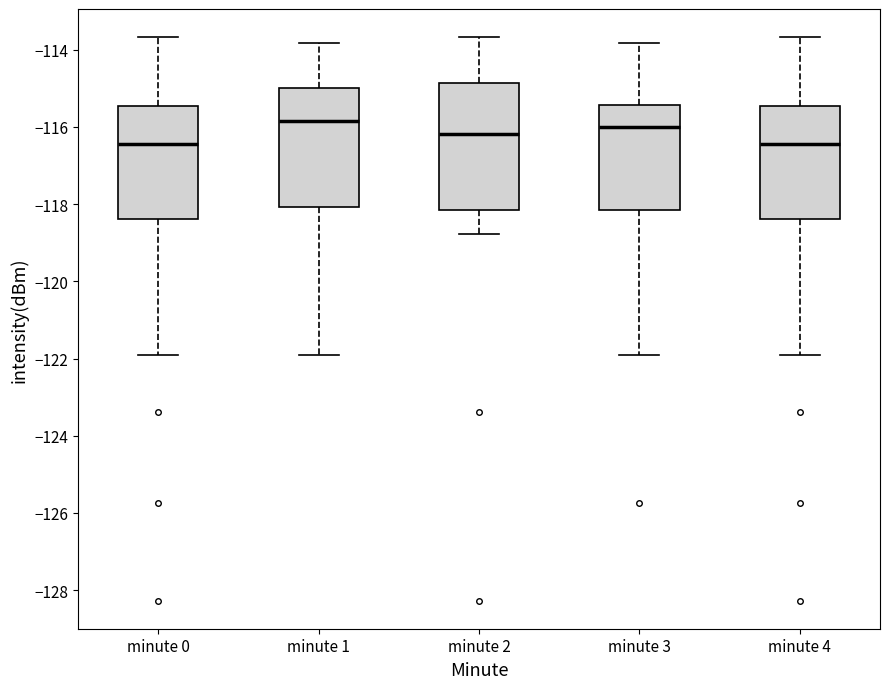

Which box is the tallest, from its lower edge to its upper edge?

minute 2